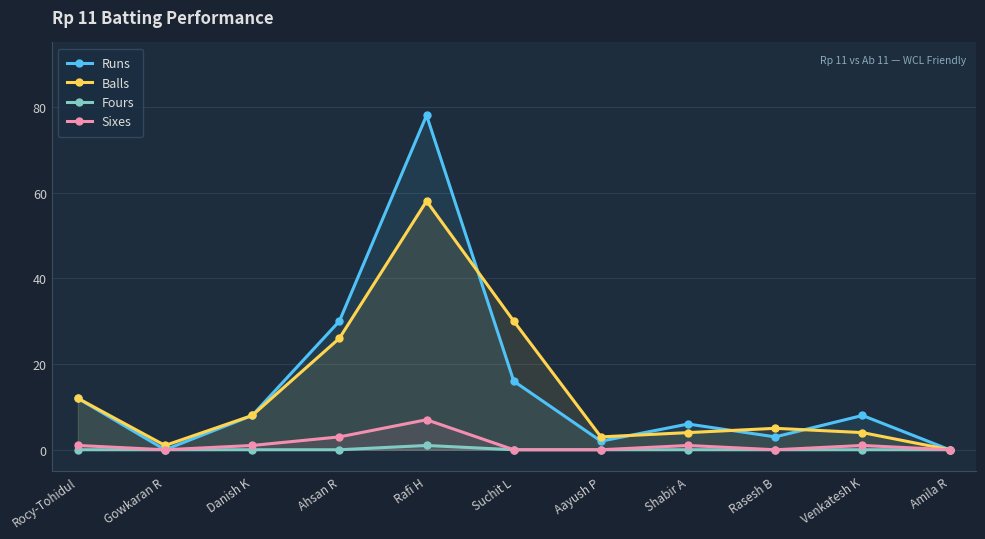

How many interior local peaks does the Runs series have?

3